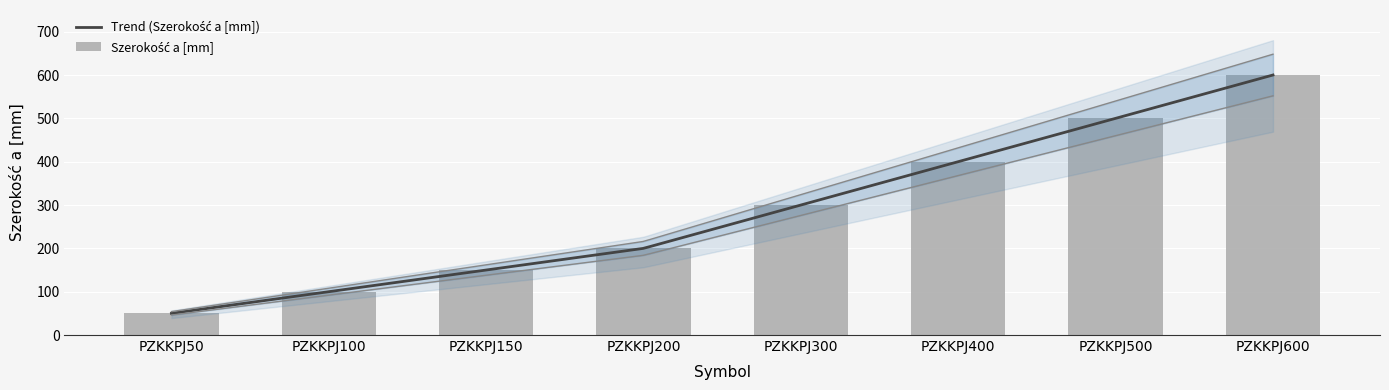

List the labels in order of value, smallest first.

PZKKPJ50, PZKKPJ100, PZKKPJ150, PZKKPJ200, PZKKPJ300, PZKKPJ400, PZKKPJ500, PZKKPJ600